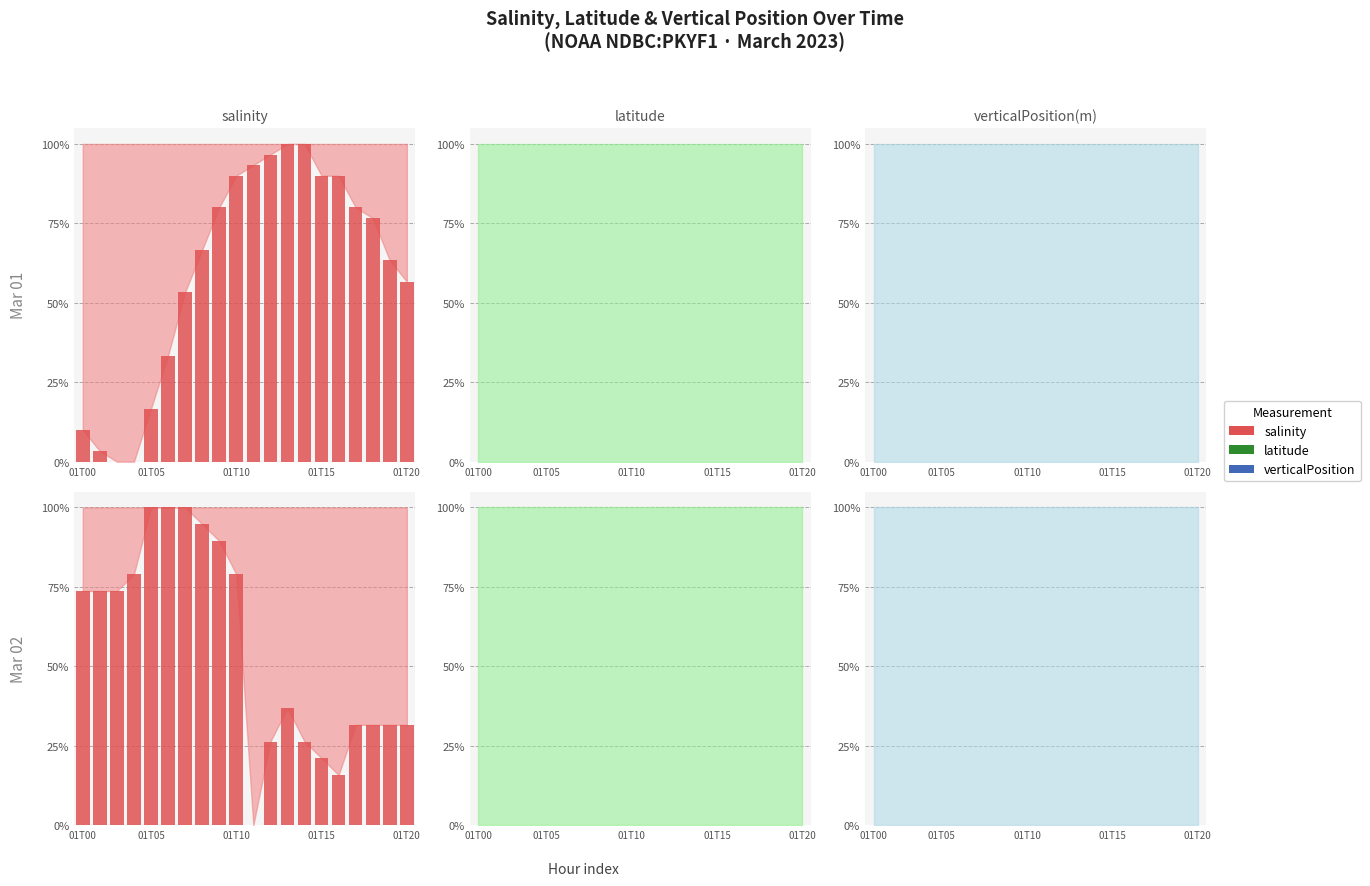

Are the bars horizontal?

No